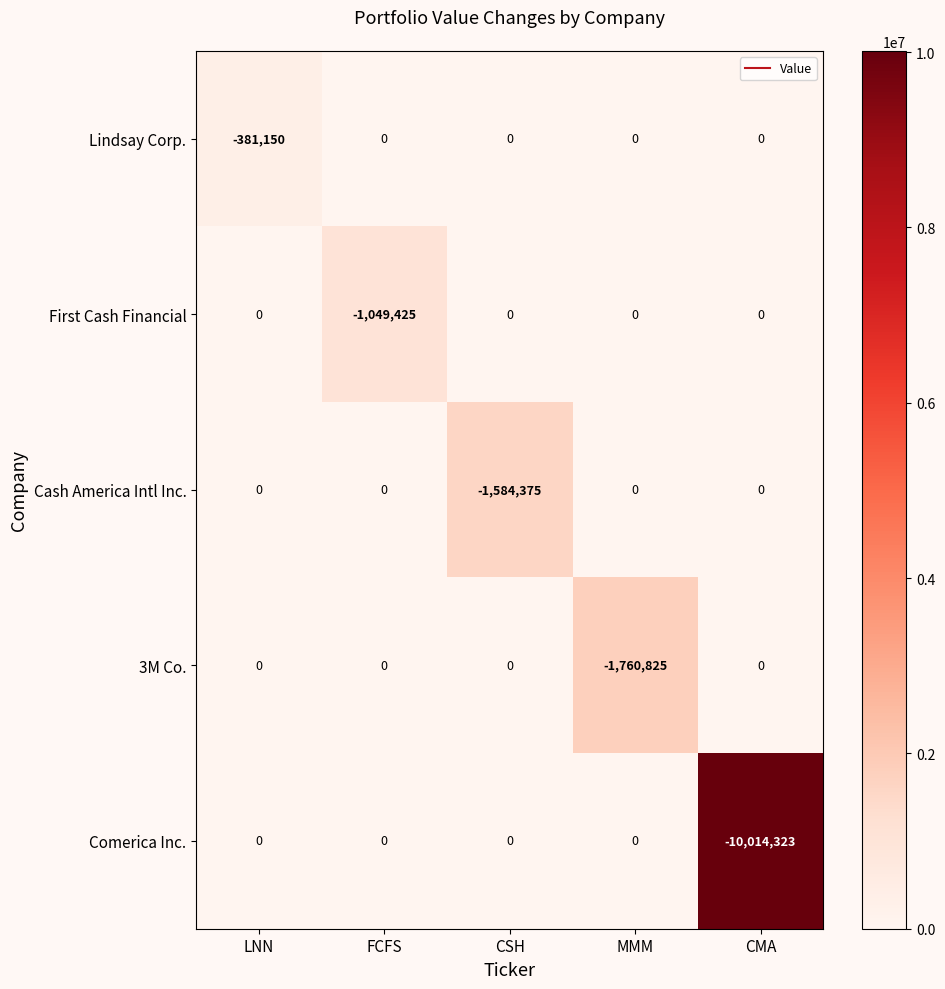

Which series changed the most between LNN and FCFS?

First Cash Financial